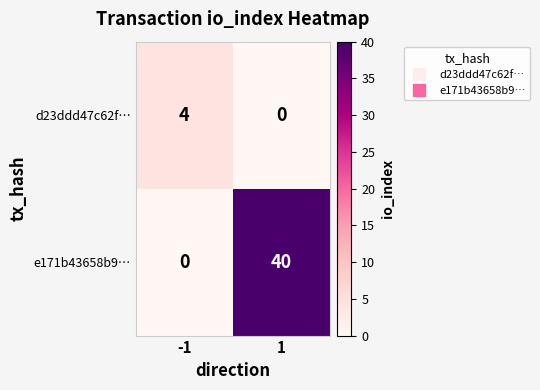

Which series has the largest total across all categories?

e171b43658b9…